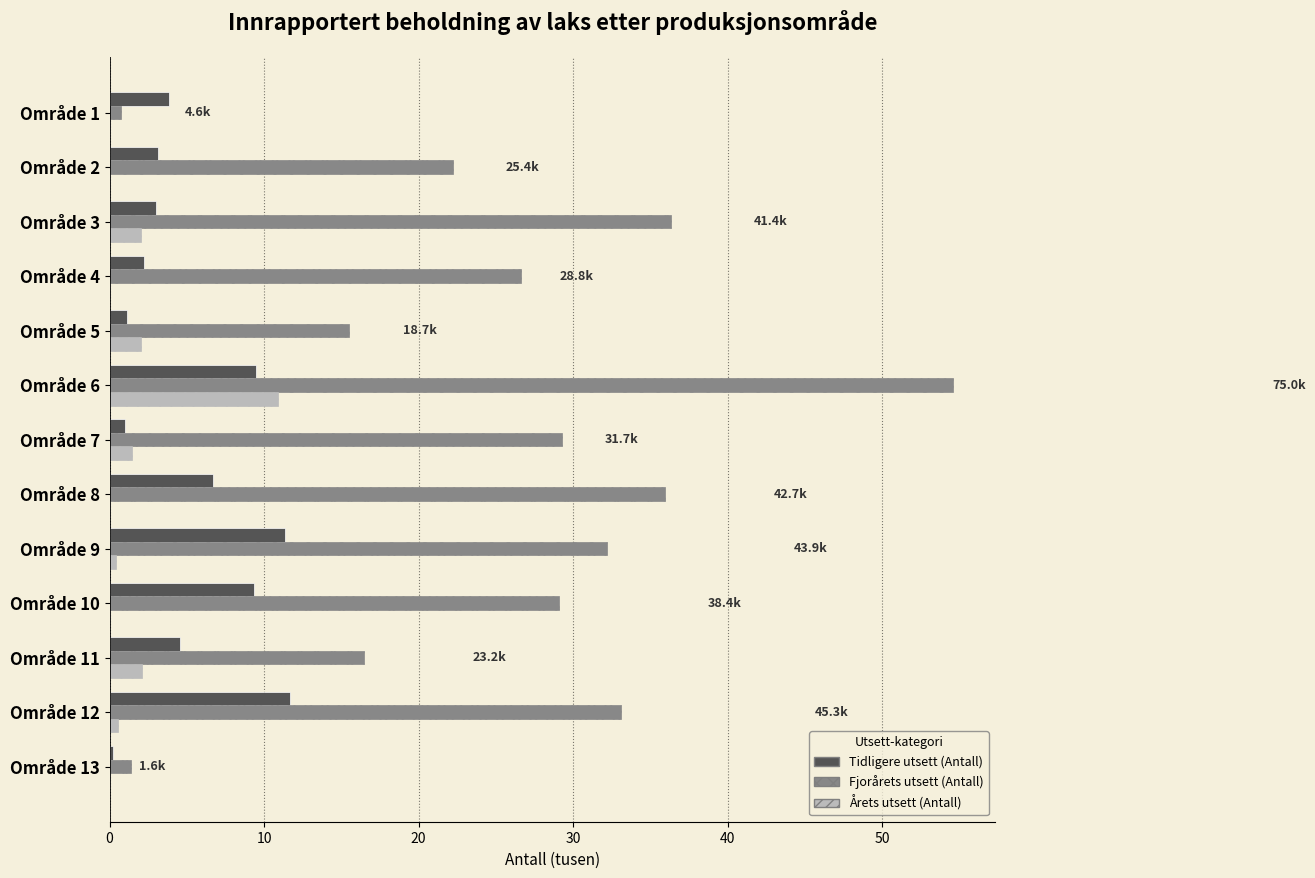

What are all the series names shown in the legend?

Tidligere utsett (Antall), Fjorårets utsett (Antall), Årets utsett (Antall)